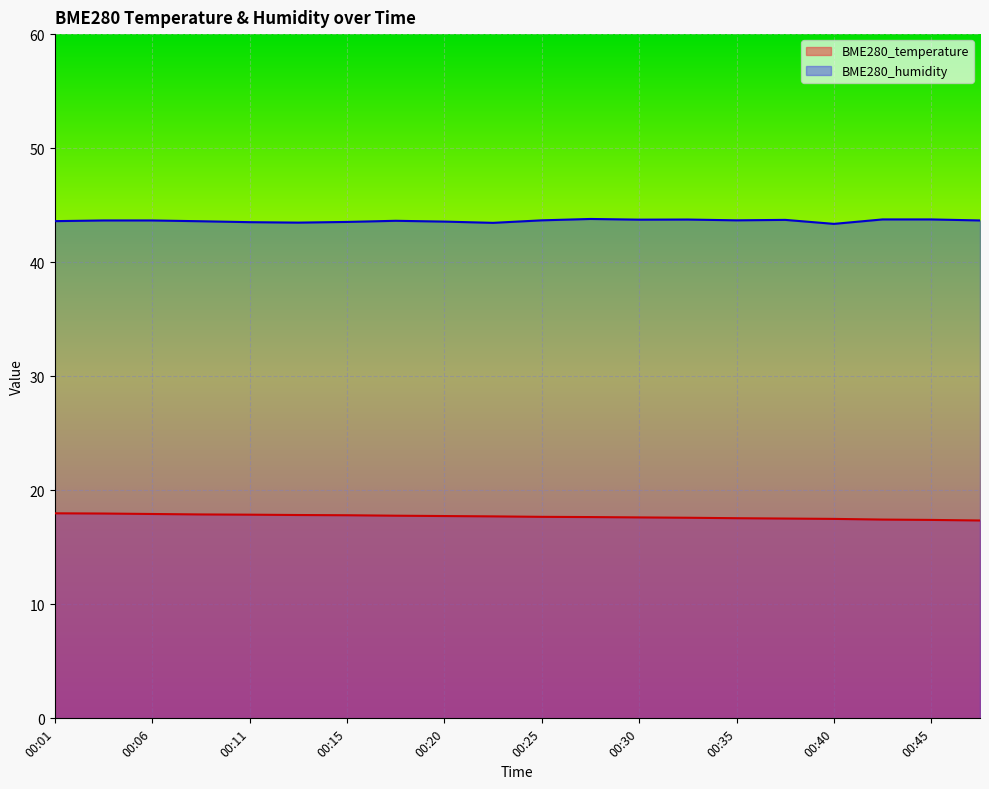

What is the difference between the highest and lowest values at 00:15?

25.7